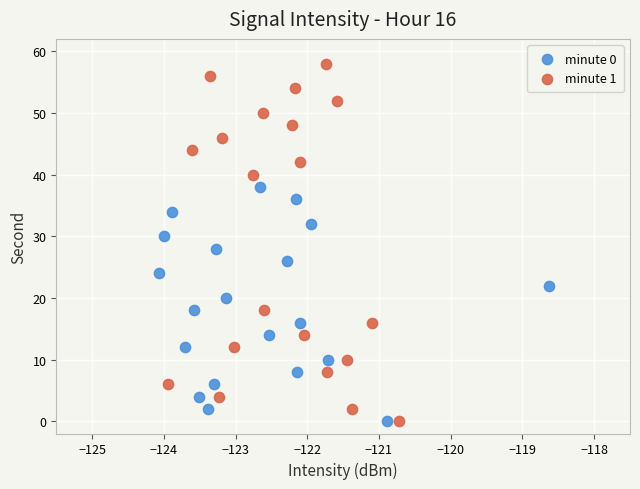

What are all the series names shown in the legend?

minute 0, minute 1